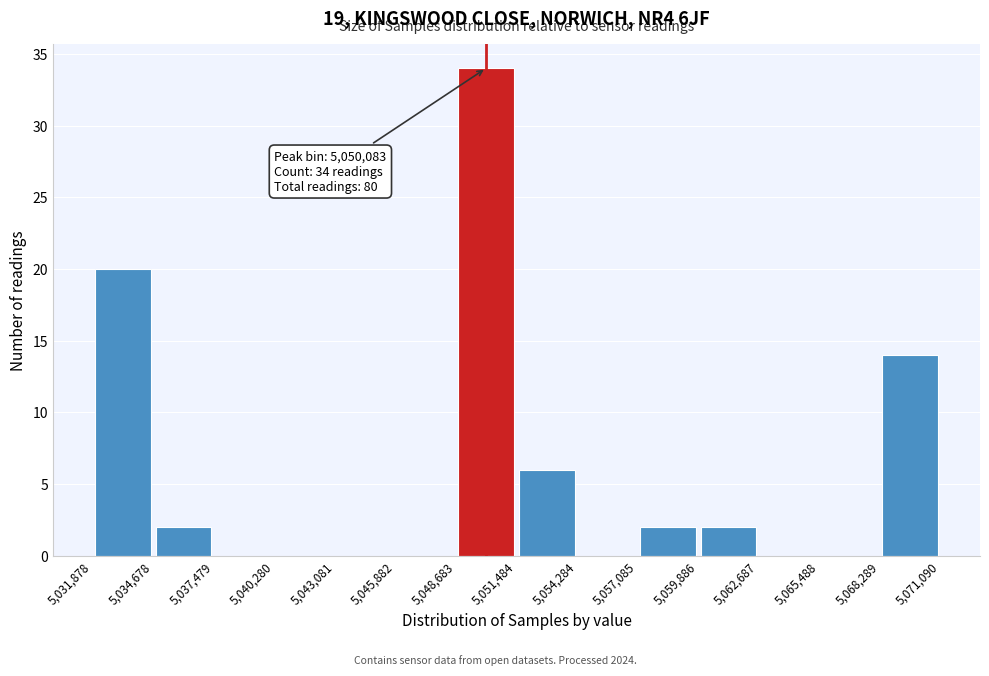

Which range on the x-axis has the tallest bar?

5,048,683 to 5,051,484